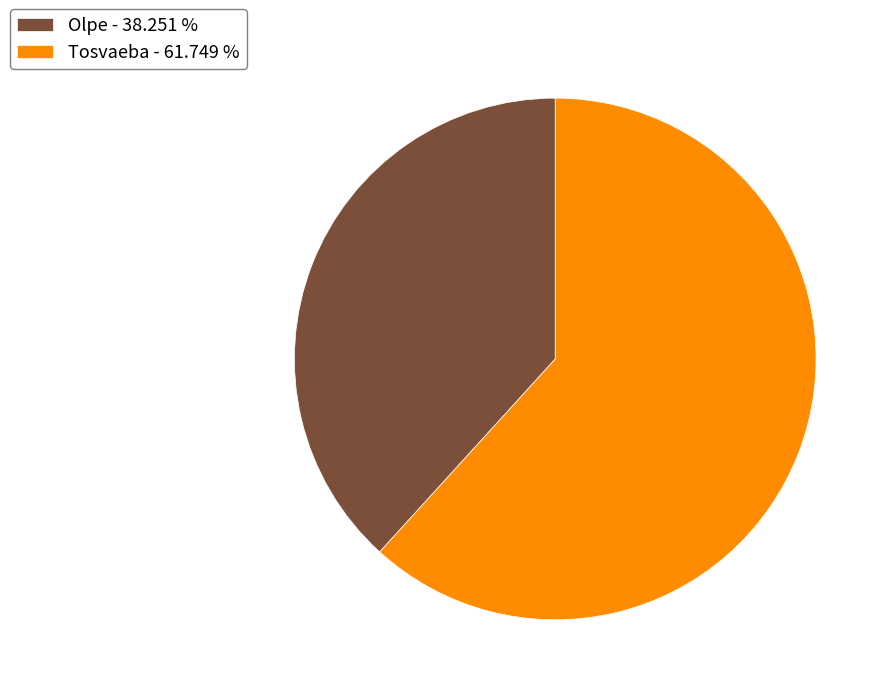

Is it true that Olpe is 38% of the pie?

True